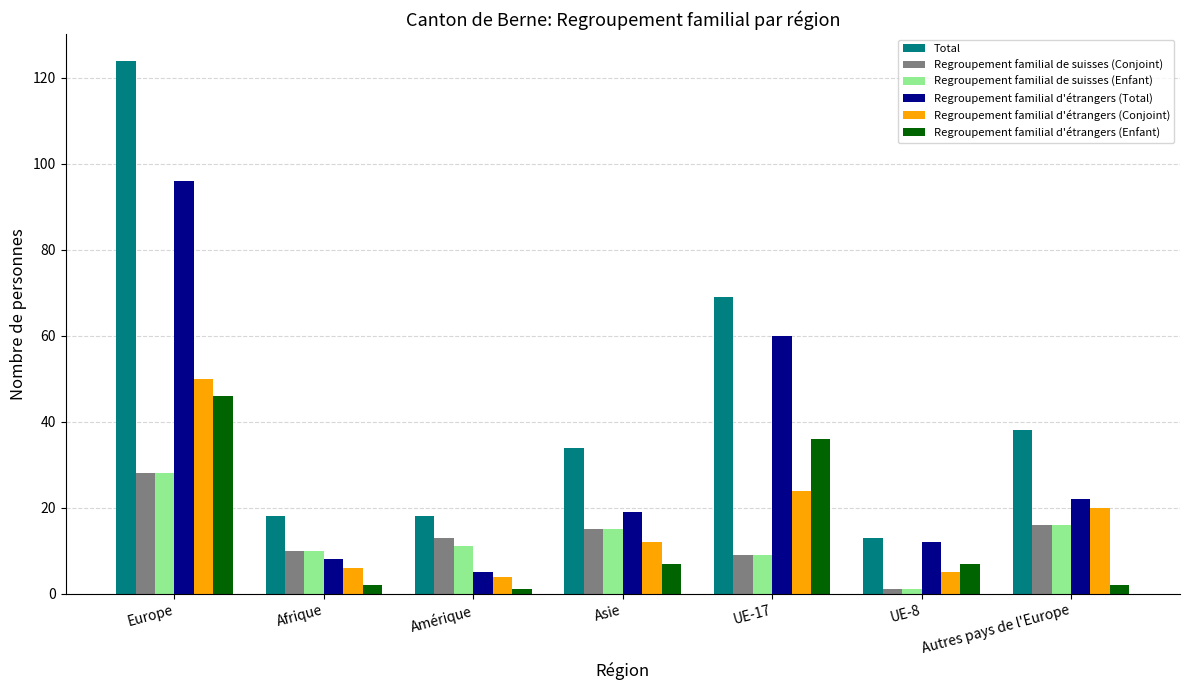

At how many categories does at least one series exceed 51?

2